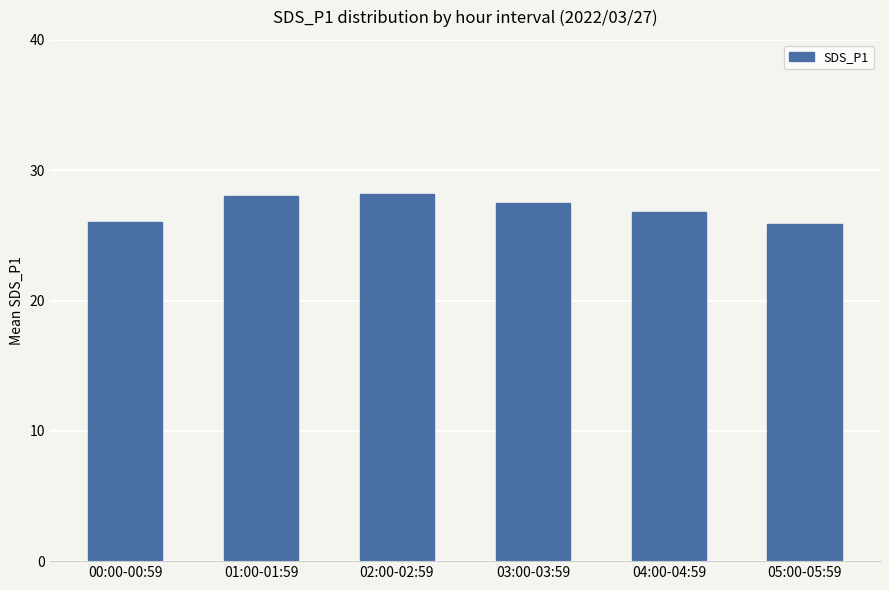

What is the difference between the maximum and minimum values?

2.2